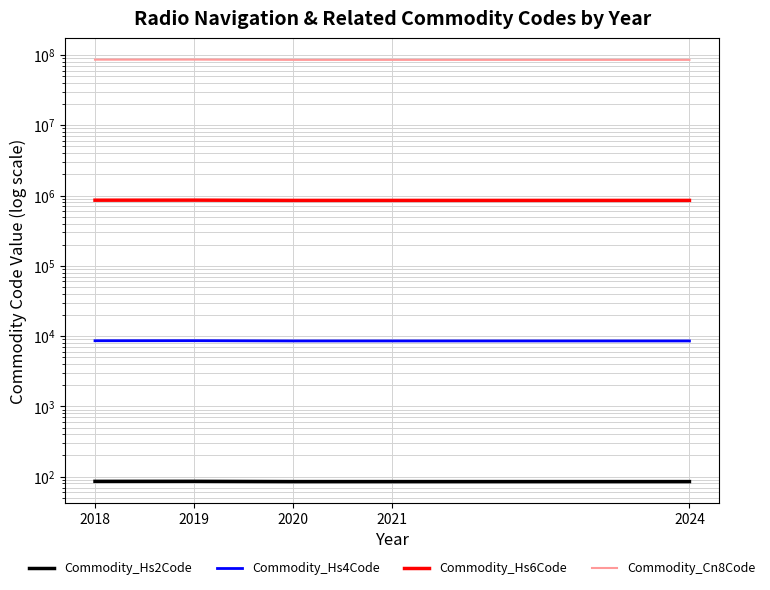

Reading right to left, list all the values displayed in this chart.

Commodity_Hs2Code: 85.0	85.0	85.0	85.8	85.7
Commodity_Hs4Code: 8526.0	8526.0	8526.0	8601.1	8586.7
Commodity_Hs6Code: 852691.0	852691.0	852691.0	860197.0	858760.3
Commodity_Cn8Code: 85269180.0	85269180.0	85269180.0	86019763.1	85876119.0